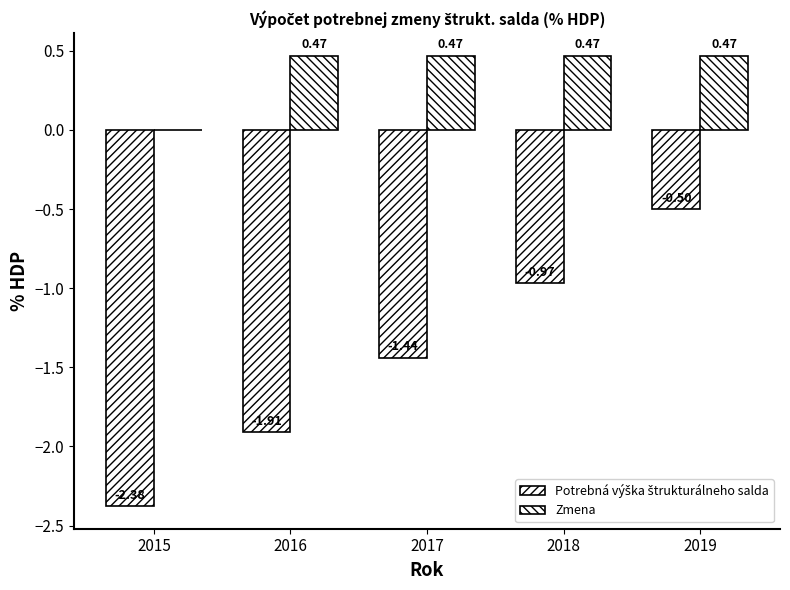

What is the average value of the Potrebná výška štrukturálneho salda series?

-1.4